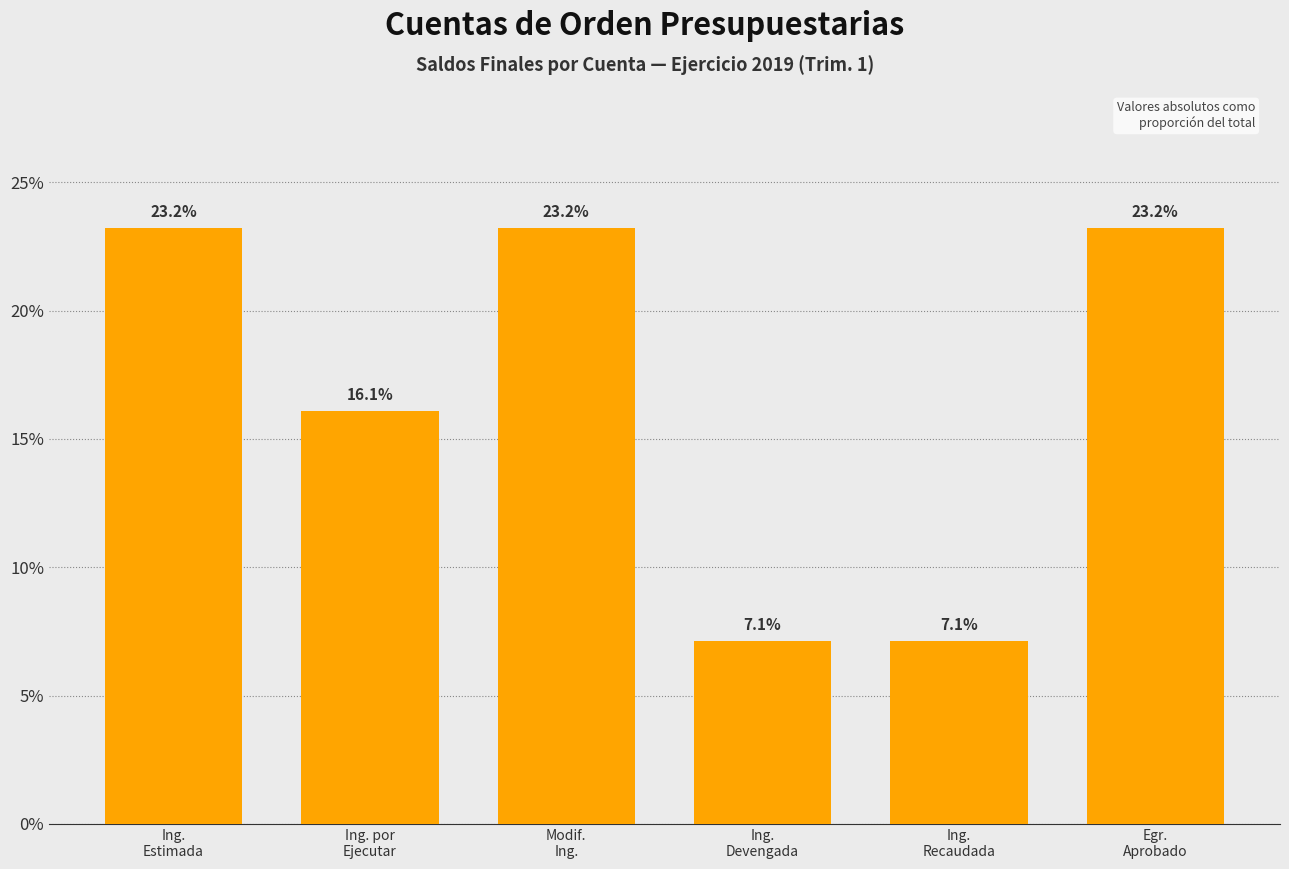

What is the minimum value shown in the chart?

7.1